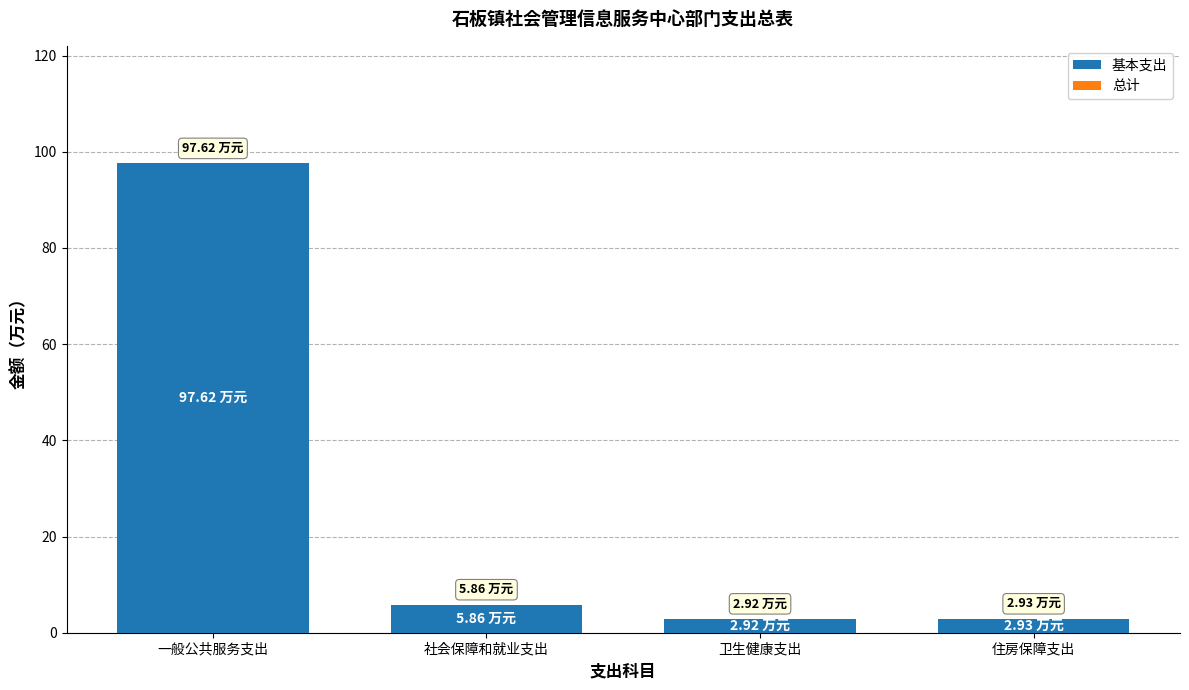

At which label is the value closest to 50?

社会保障和就业支出